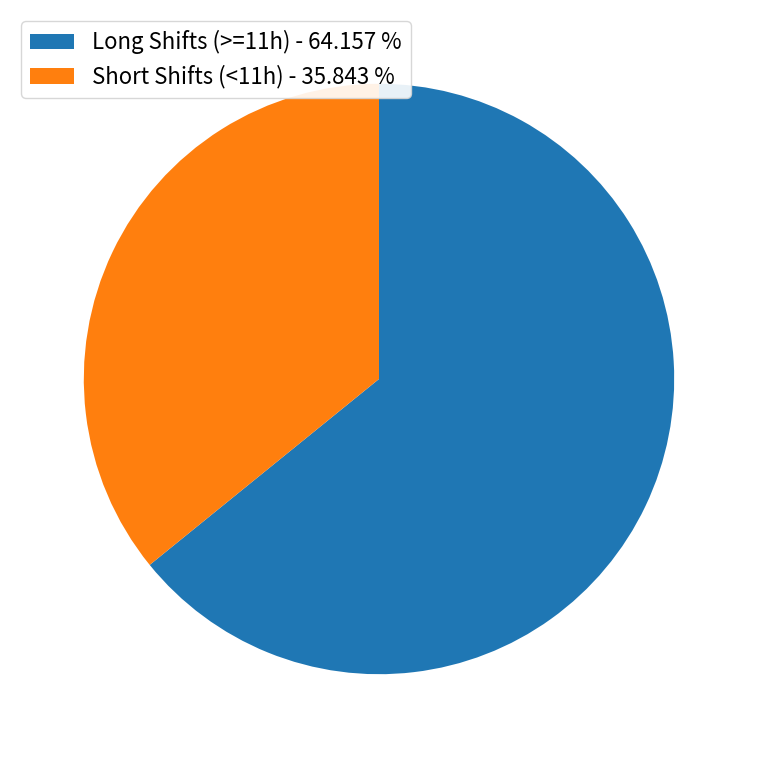

Which category has the biggest portion of the pie?

Long Shifts (>=11h) - 64.157 %